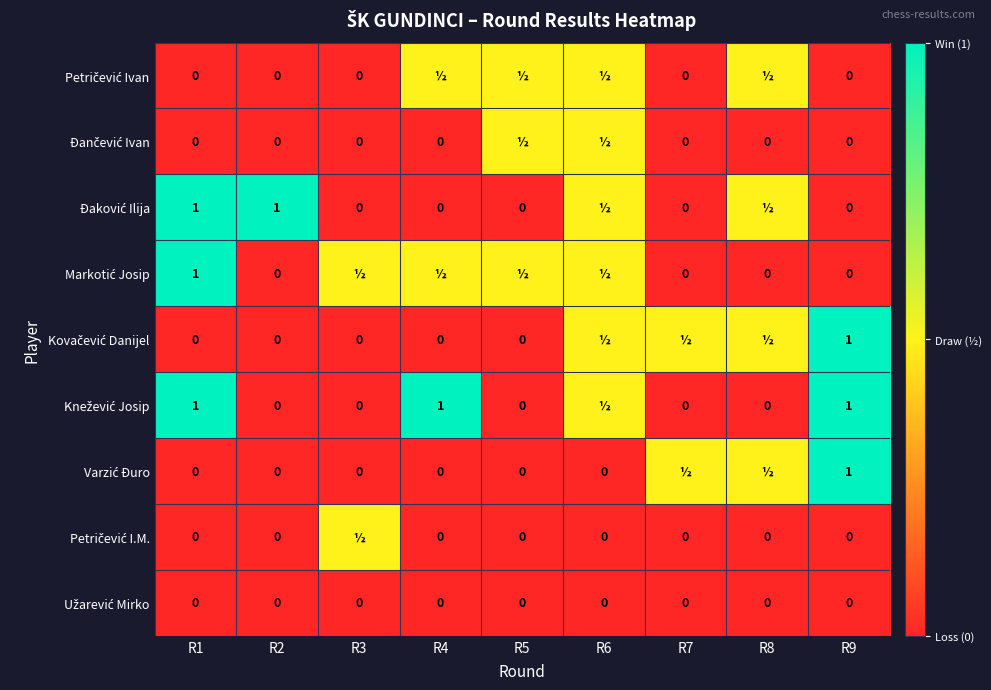

What is the total value across all series at R2?

1.0